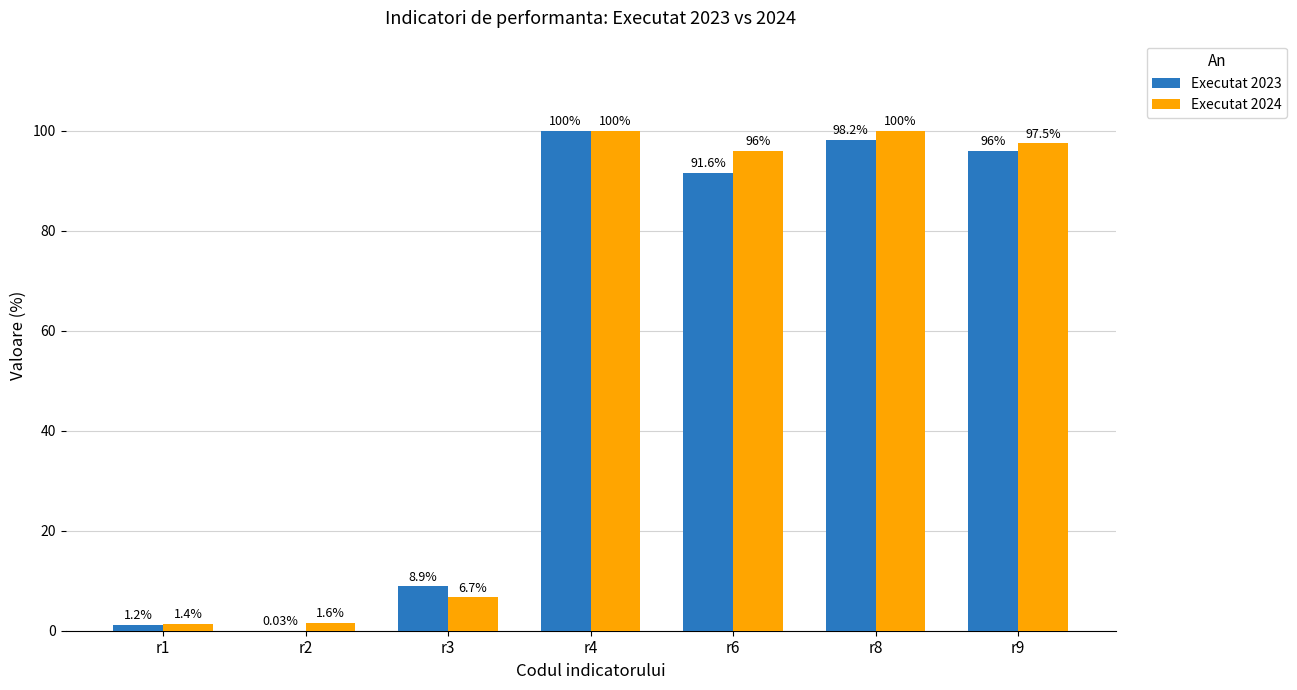

What is the difference between the Executat 2024 values at r8 and r1?

98.6